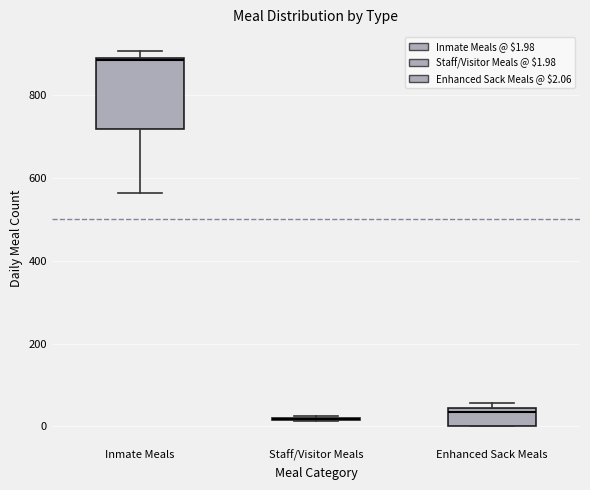

Reading left to right, transcribe this box plot: for each box, give where its median line is, the range the box spans, and where its two whiskers end, as read against the y-axis. The values are not printed on the chart, so give them approximately, as read against the axis.

Inmate Meals: median 880, box 720 to 900, whiskers 560 to 900 (just above the box's upper edge)
Staff/Visitor Meals: box collapsed to a line at 20, whiskers 20 to 20
Enhanced Sack Meals: median 40 (just below the box's upper edge), box 0 to 40, whiskers 0 to 60